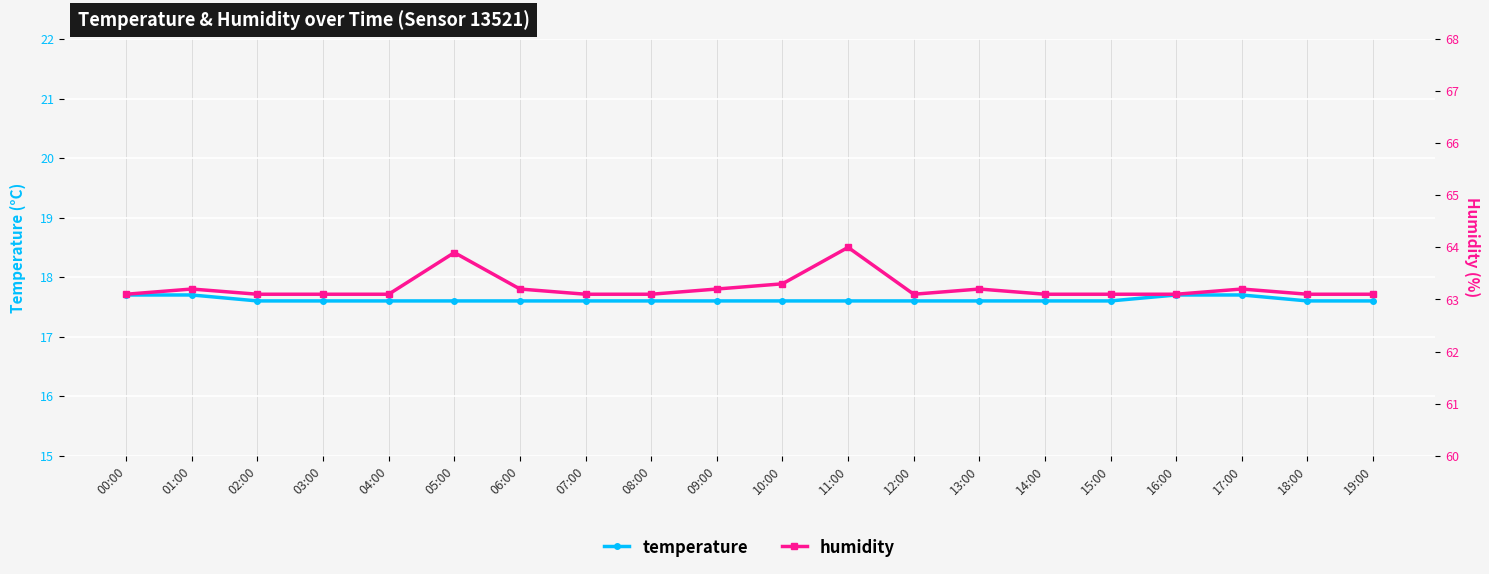

Does the chart display data point markers on the line(s)?

Yes